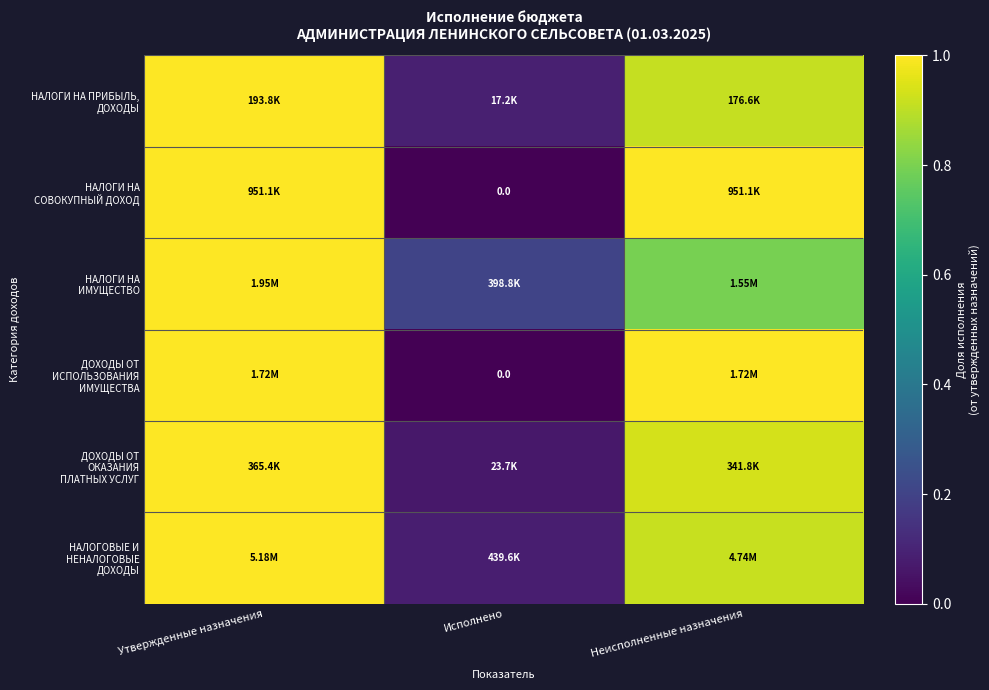

Count the НАЛОГИ НА СОВОКУПНЫЙ ДОХОД values in the range 0 to 1.

3